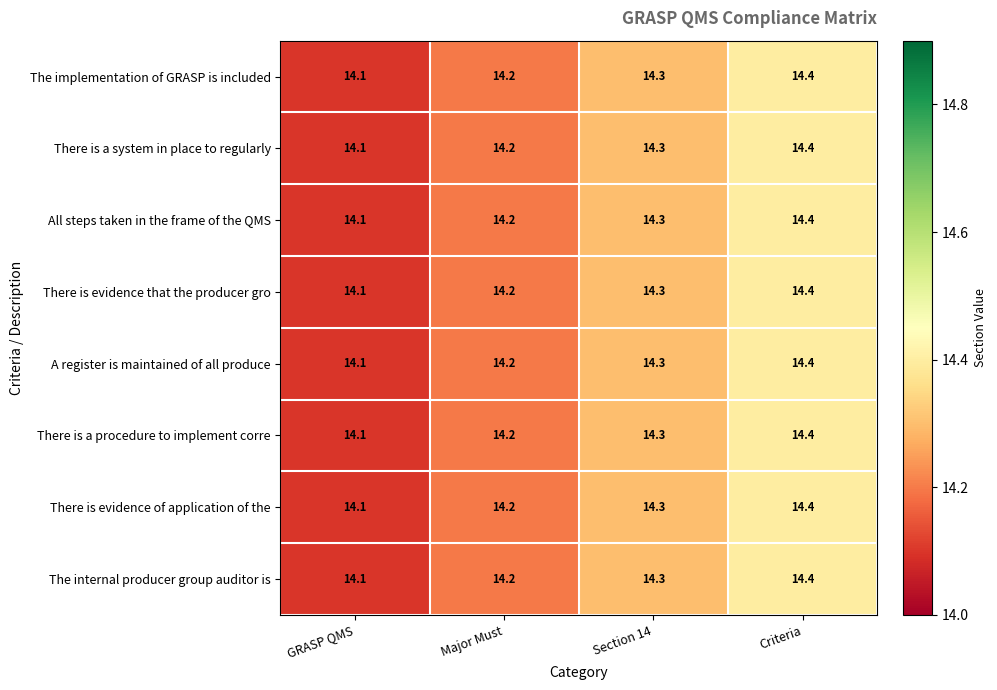

What is the sum of the There is a procedure to implement corre values at GRASP QMS and Criteria?

28.5